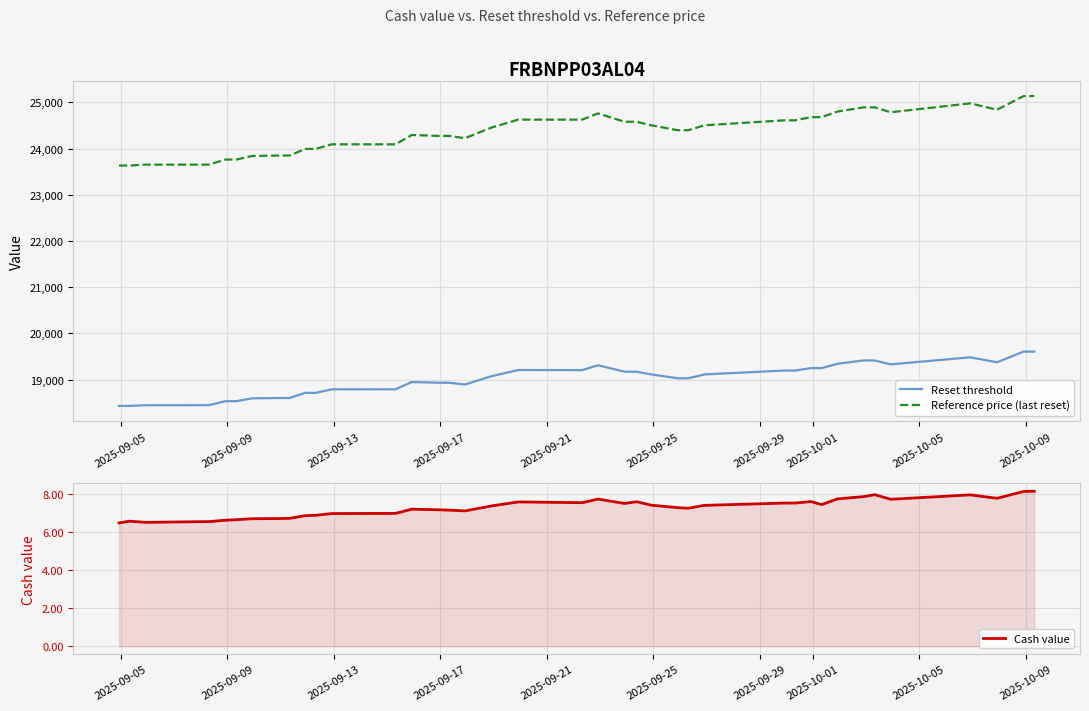

True or false: Reference price (last reset) and Reset threshold intersect in this chart.

False